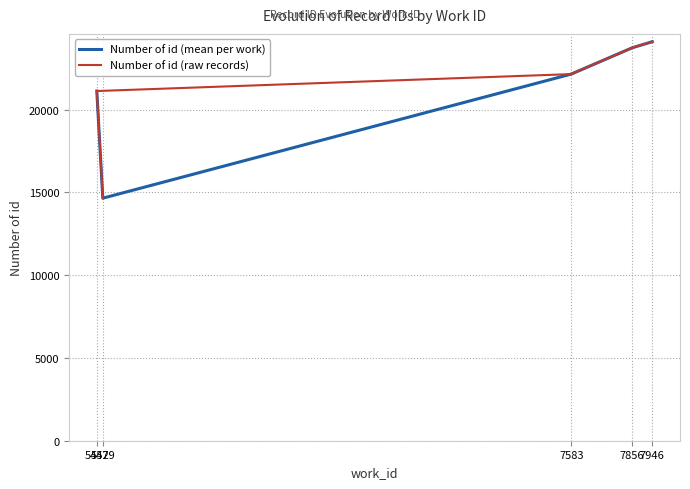

True or false: there are more than 2 points higher than both neighbors.

False